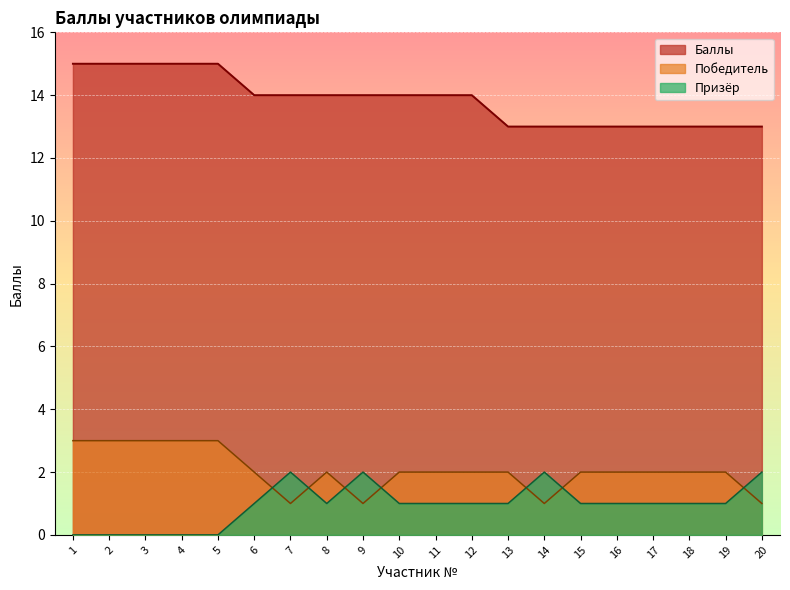

What is the value of the Призёр point at the 10th from the left?

1